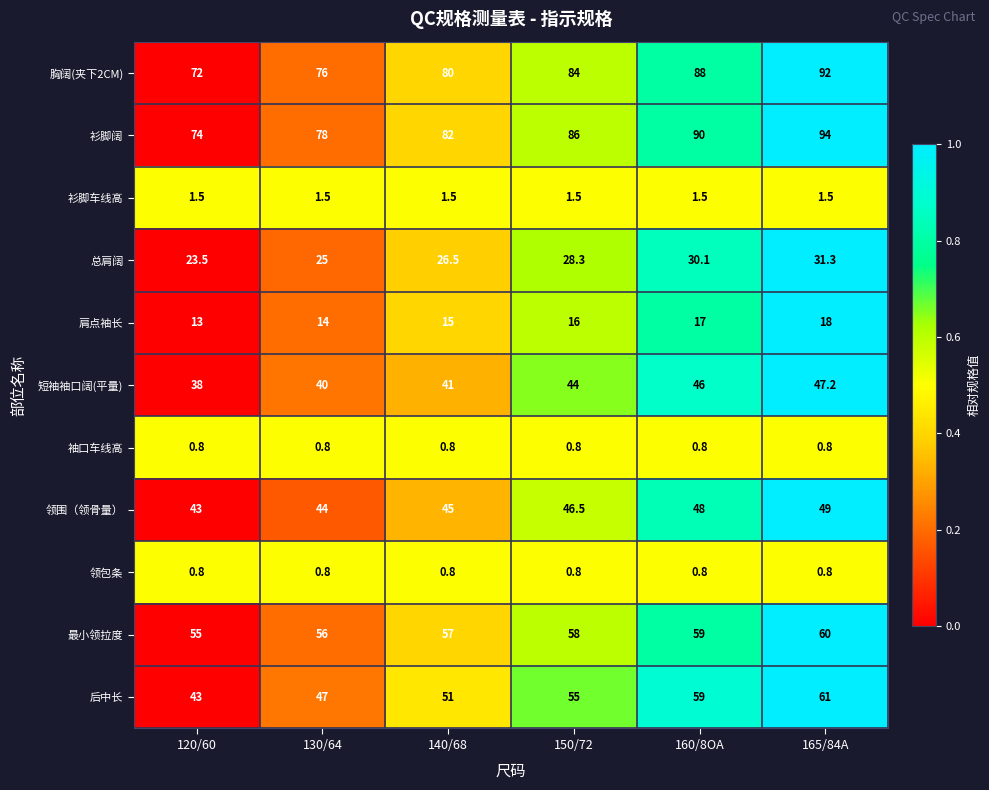

What is the maximum value shown in the chart?

94.0